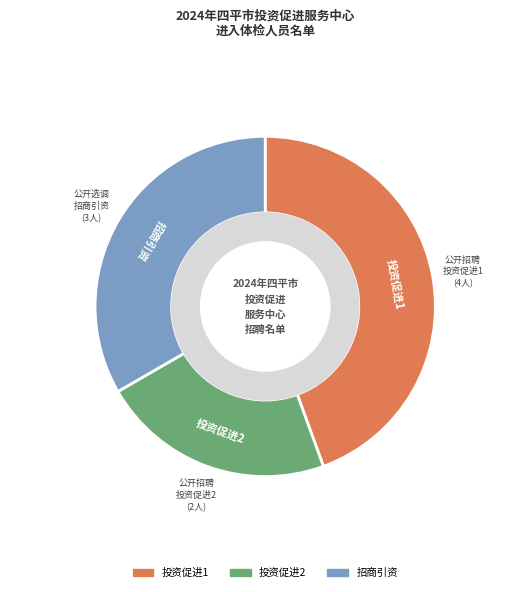

Which has a higher value, 投资促进1 or 投资促进2?

投资促进1